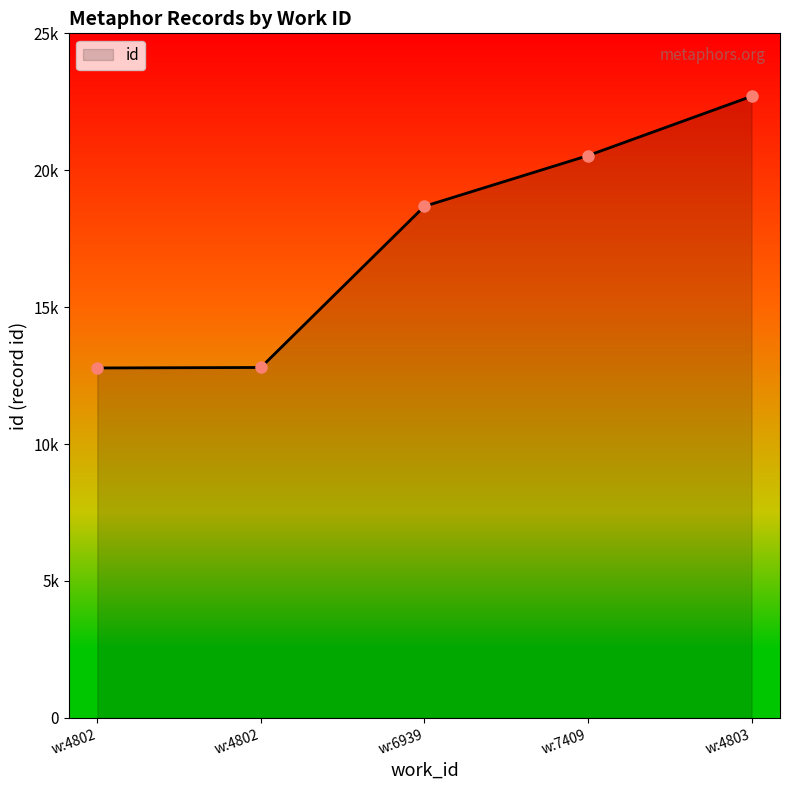

Does the chart have visible grid lines?

No